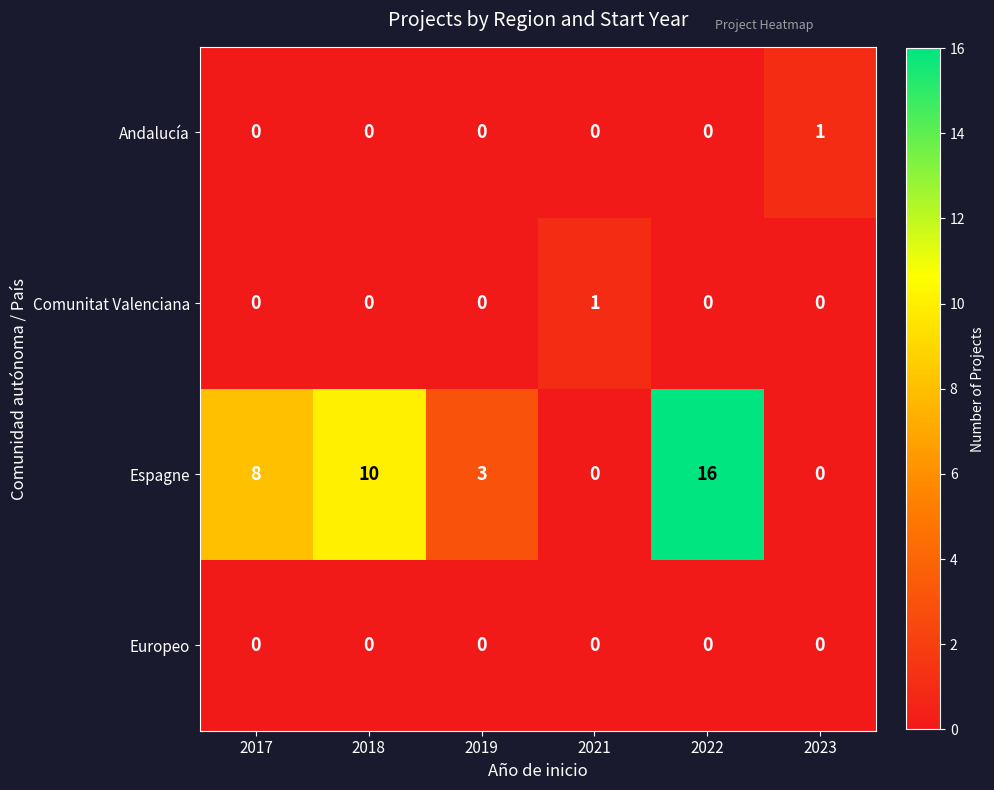

The value of Espagne at 2023 is 10. True or false?

False